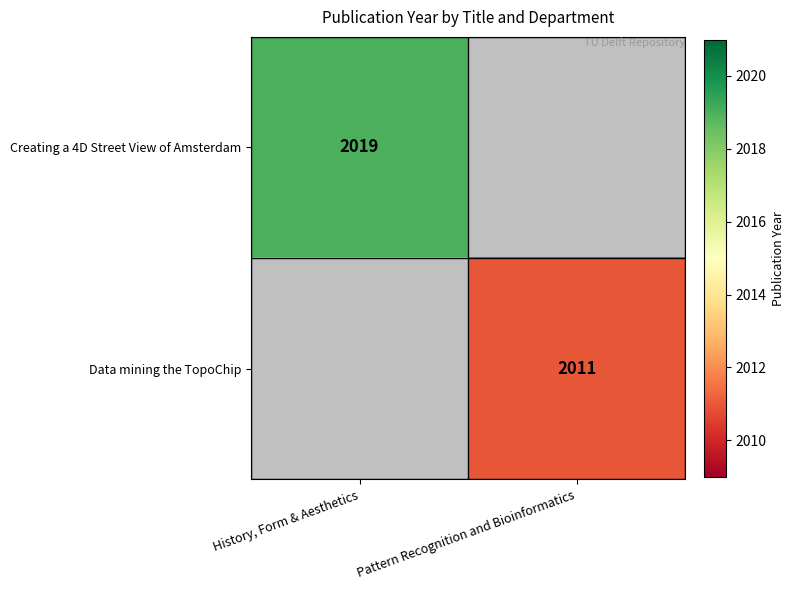

True or false: Creating a 4D Street View of Amsterdam has a value of 1402 at History, Form & Aesthetics.

False